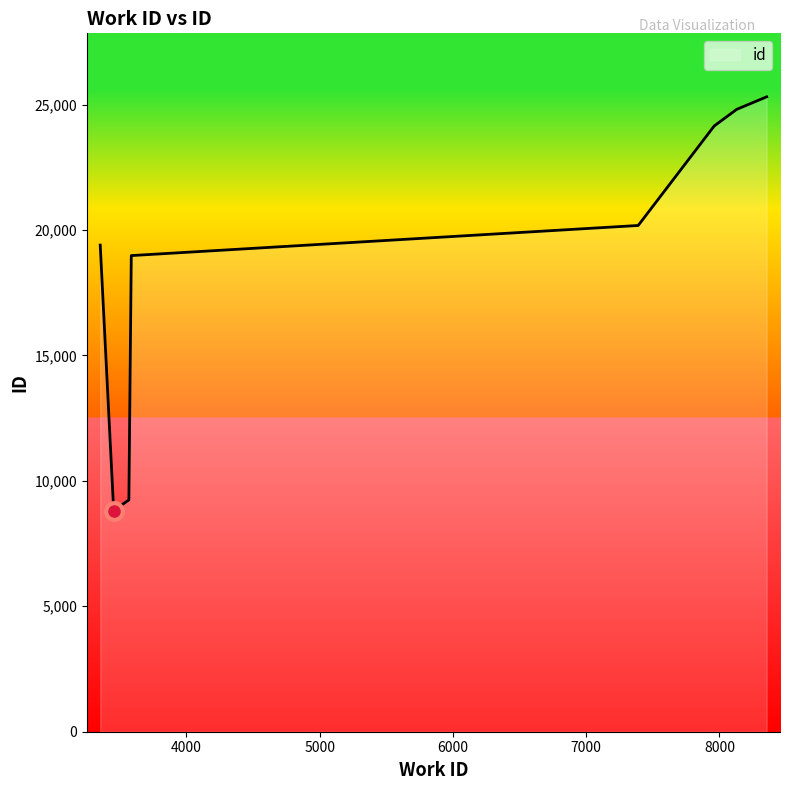

Which category has the lowest value across all series?

3454